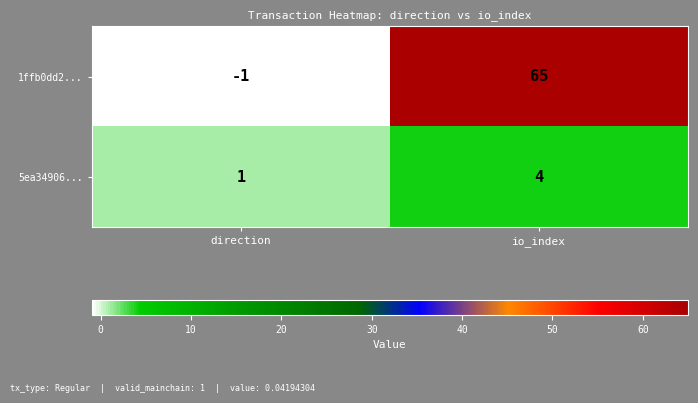

Rank the series by their average value, from lowest to highest.

5ea34906..., 1ffb0dd2...